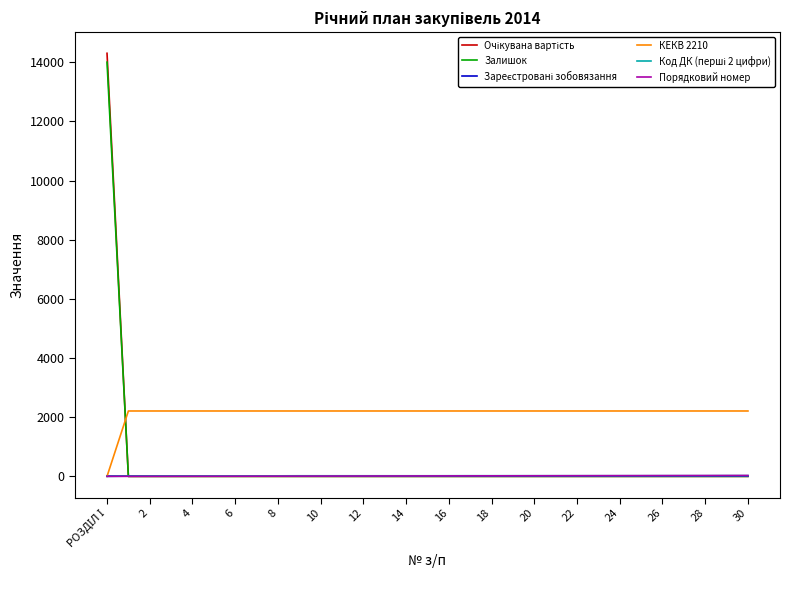

What is the greatest value displayed?

14300